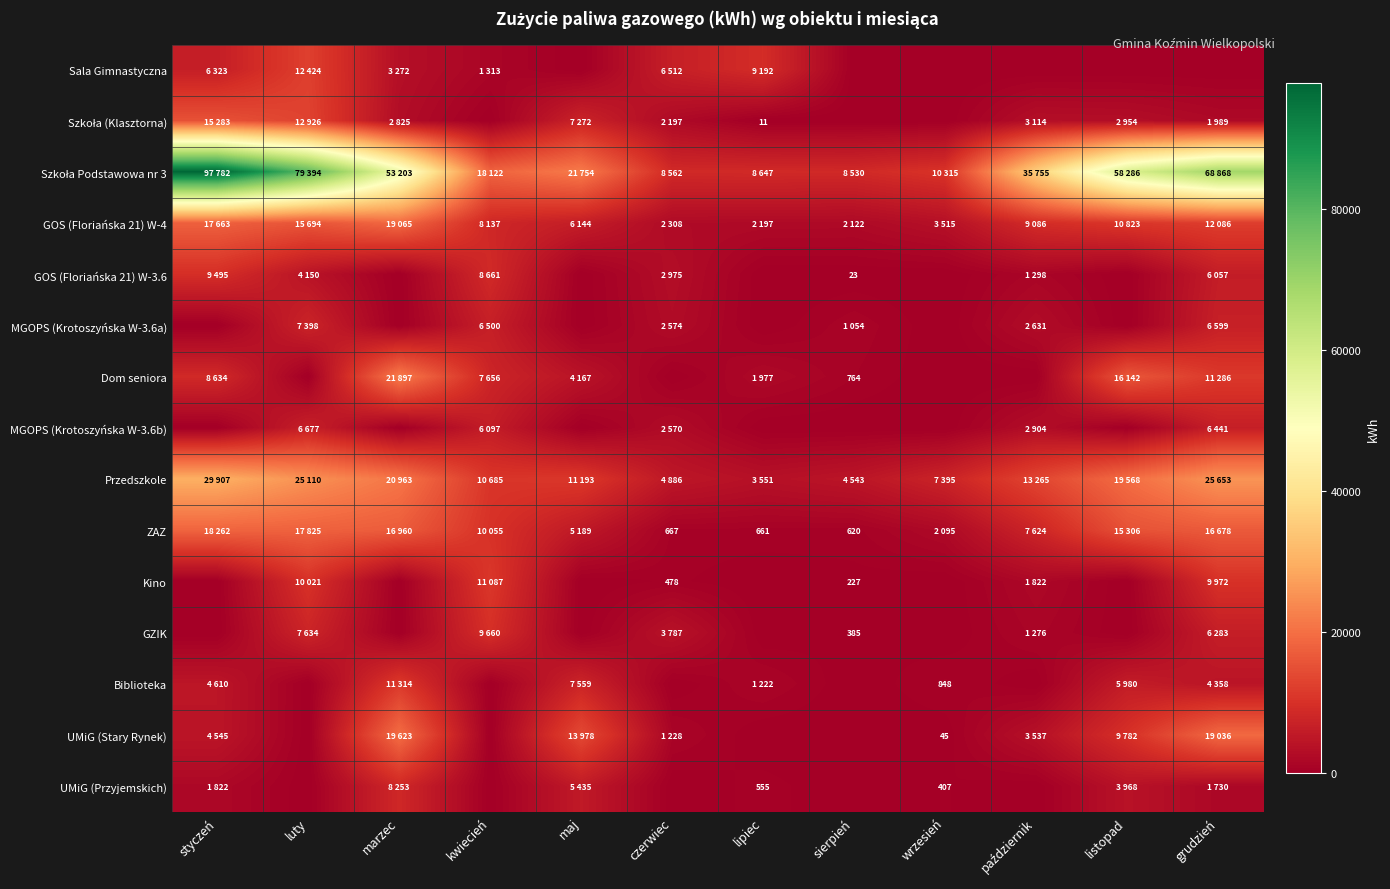

What is the sum of all MGOPS (Krotoszyńska W-3.6a) values?

26756